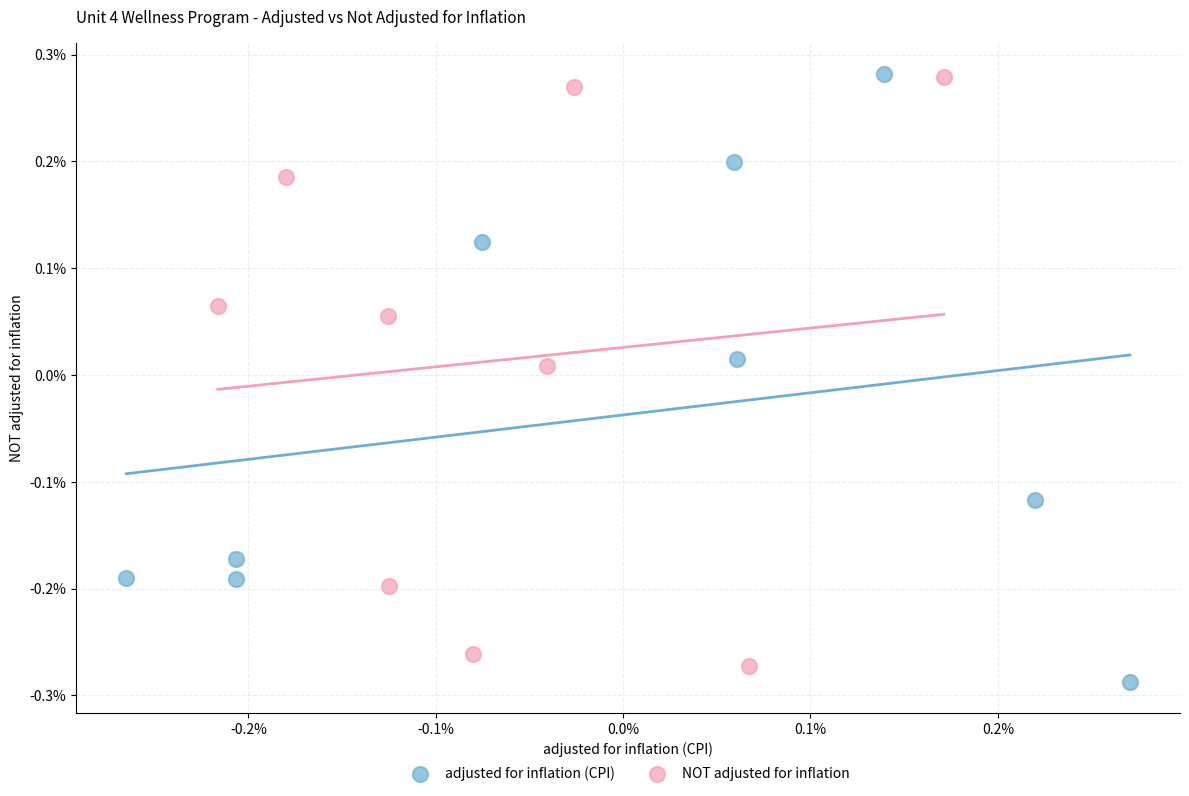

Which series reaches the minimum Y coordinate?

adjusted for inflation (CPI)